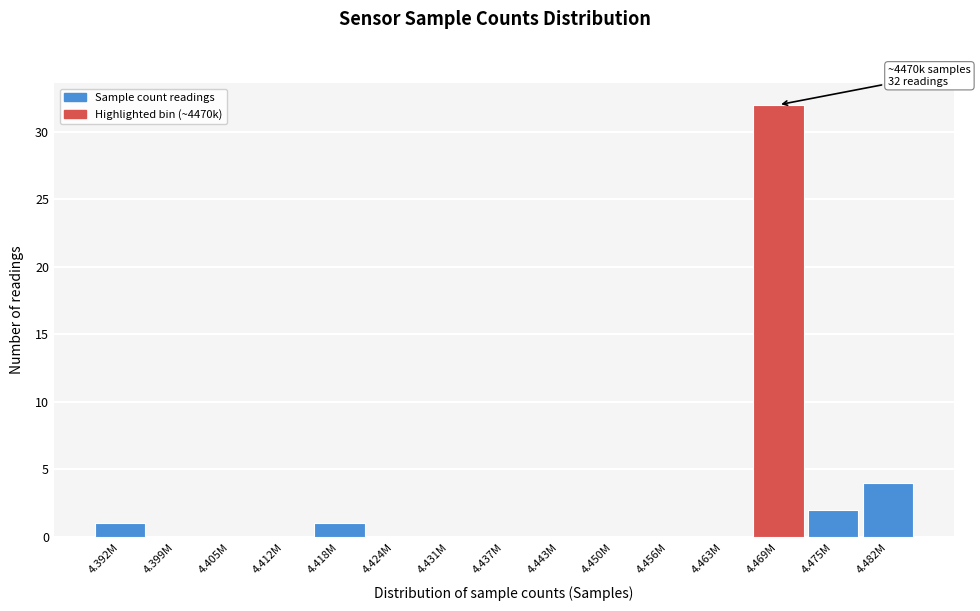

Reading left to right, transcribe all the data shown in this chart.

4.392M=1	4.399M=0	4.405M=0	4.412M=0	4.418M=1	4.424M=0	4.431M=0	4.437M=0	4.443M=0	4.450M=0	4.456M=0	4.463M=0	4.469M=32	4.475M=2	4.482M=4